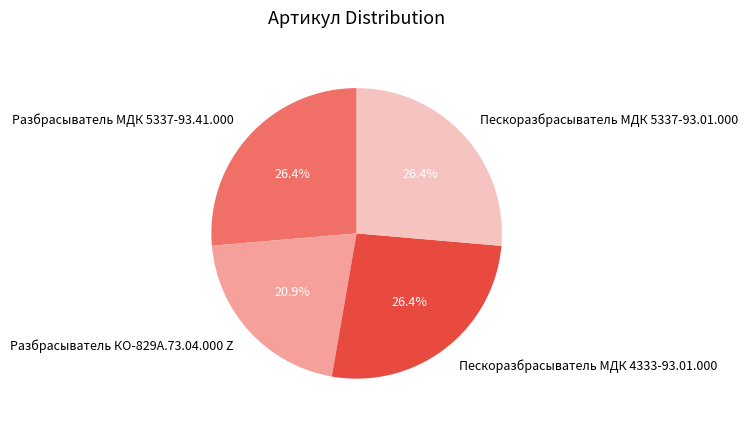

What percentage do Разбрасыватель МДК 5337-93.41.000 and Пескоразбрасыватель МДК 4333-93.01.000 together represent?

52.7%